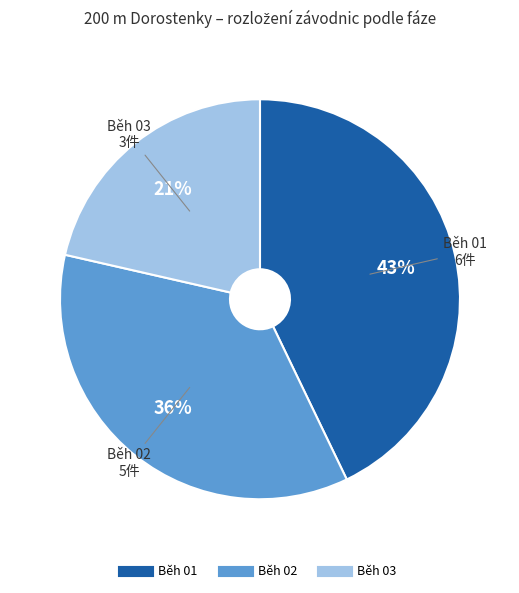

Is there a majority slice in this chart?

No